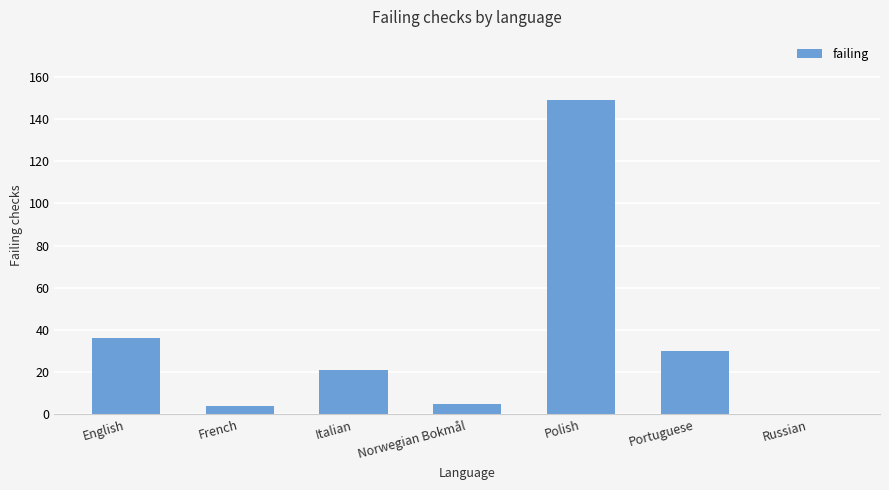

What is the sum of the values at English and Portuguese?

66